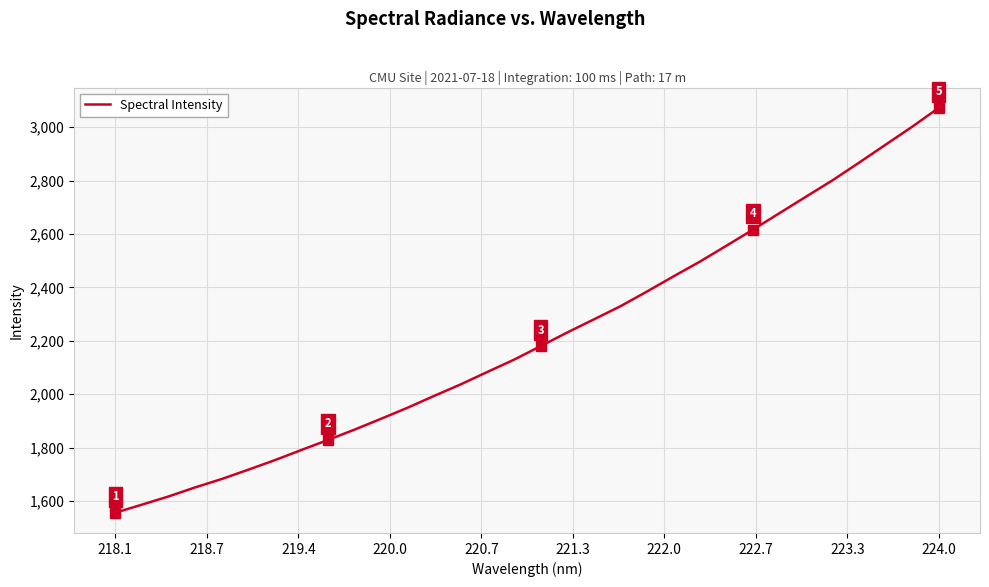

What is the smallest value displayed?

1556.0